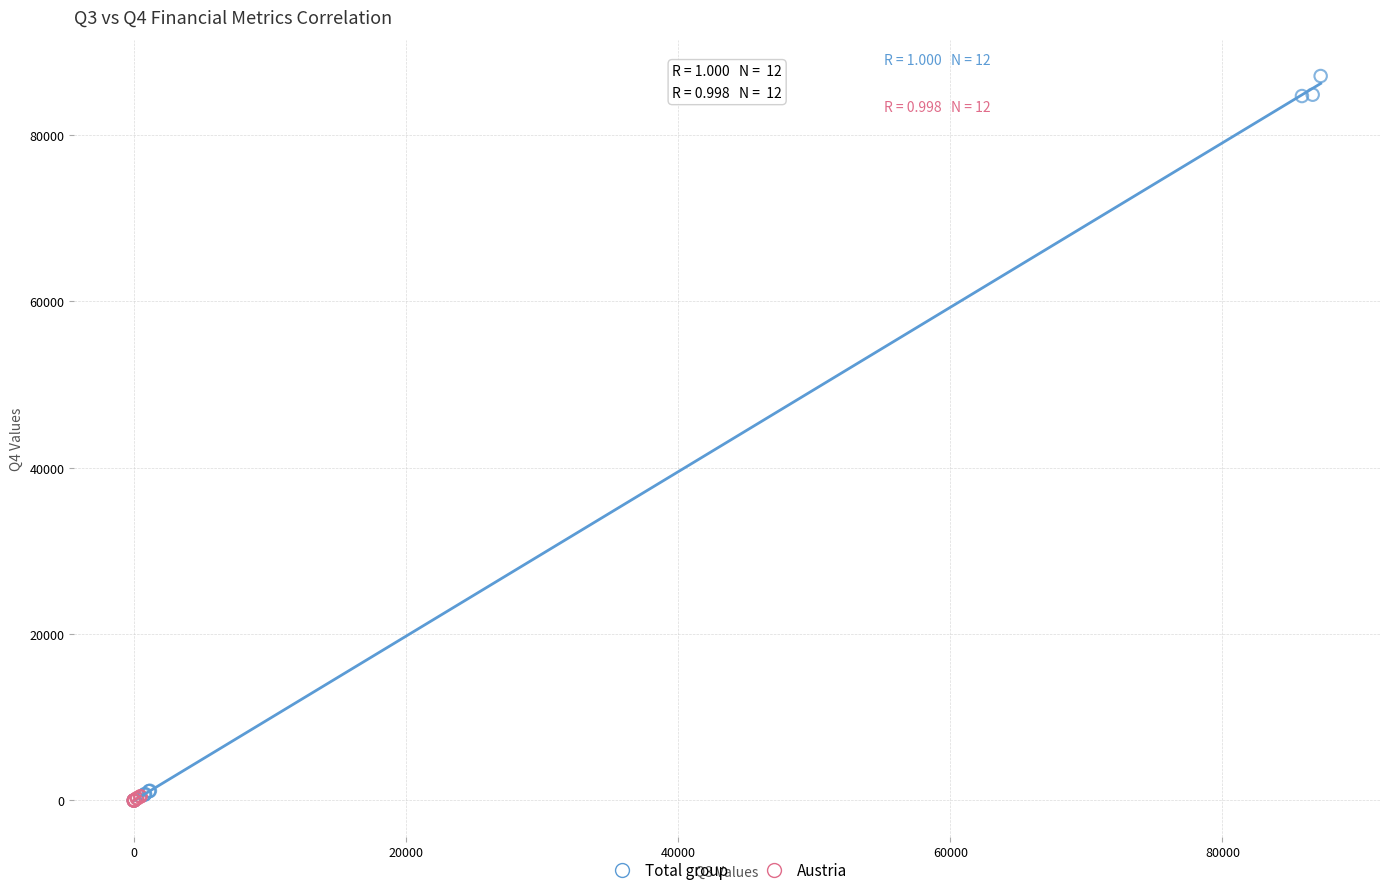

Which series has the largest Y range (max minus min)?

Total group